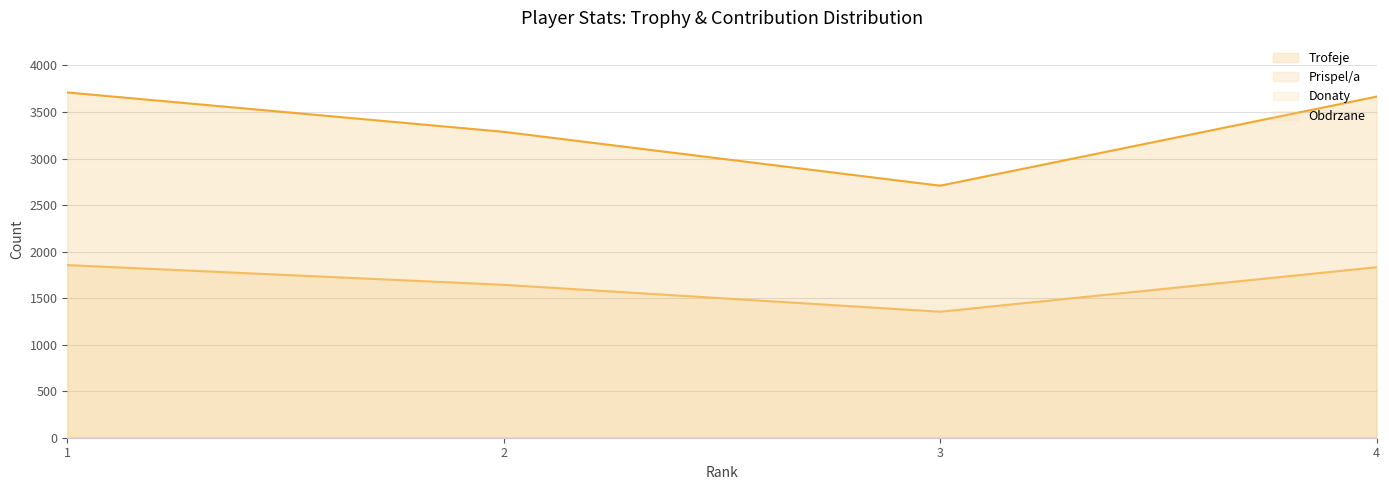

How many data points in Trofeje are less than 3665?

2